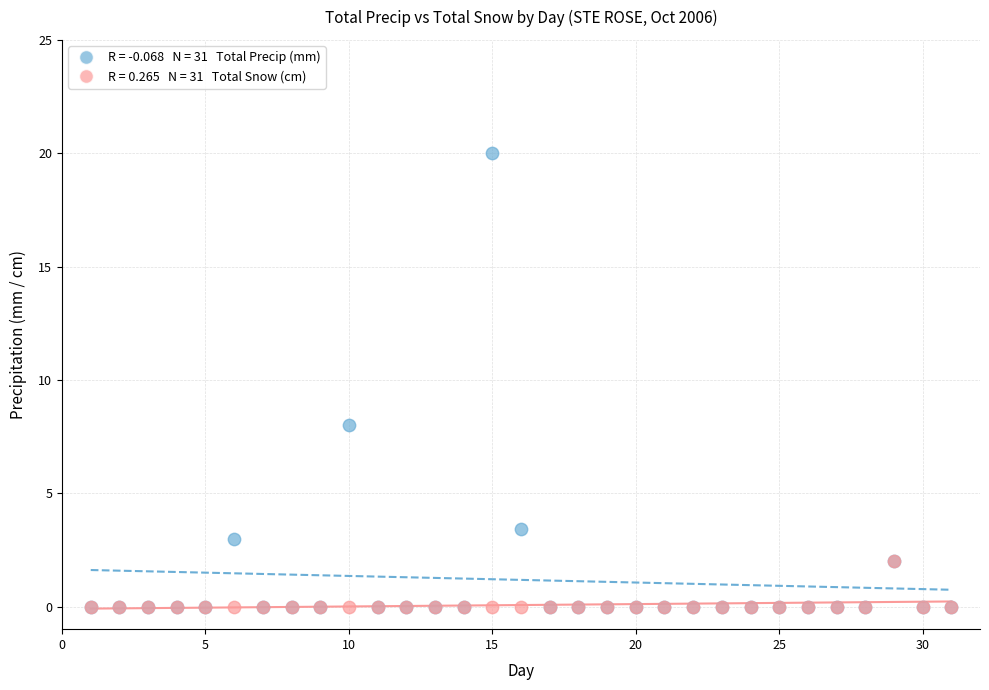

Across all series, what Y value is closest to 10?

8.0